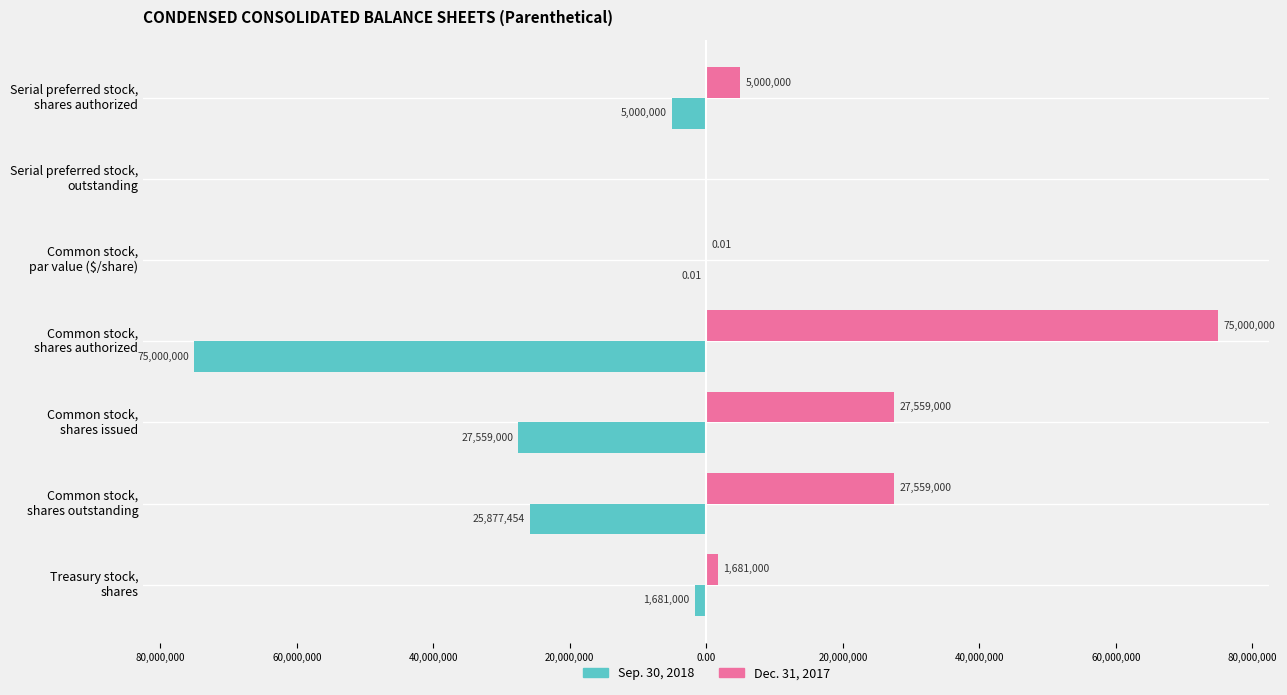

What are all the series names shown in the legend?

Sep. 30, 2018, Dec. 31, 2017